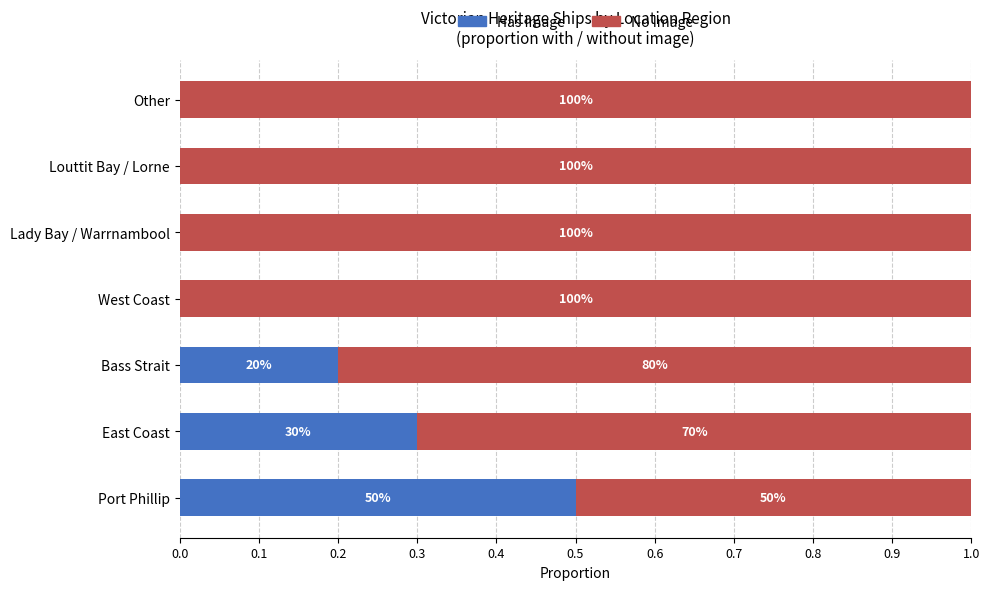

What is the difference between the second highest and second lowest values in the No Image series?

0.3